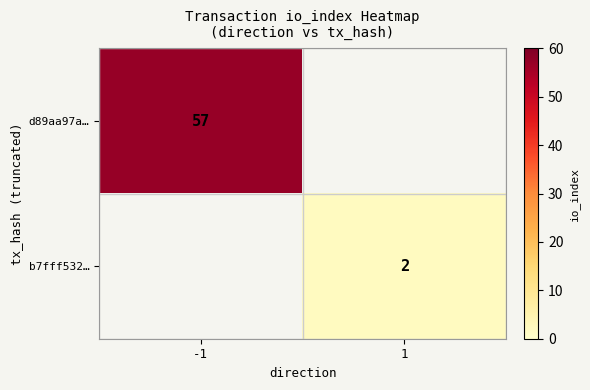

Is it true that b7fff532… equals 2 at 1?

True